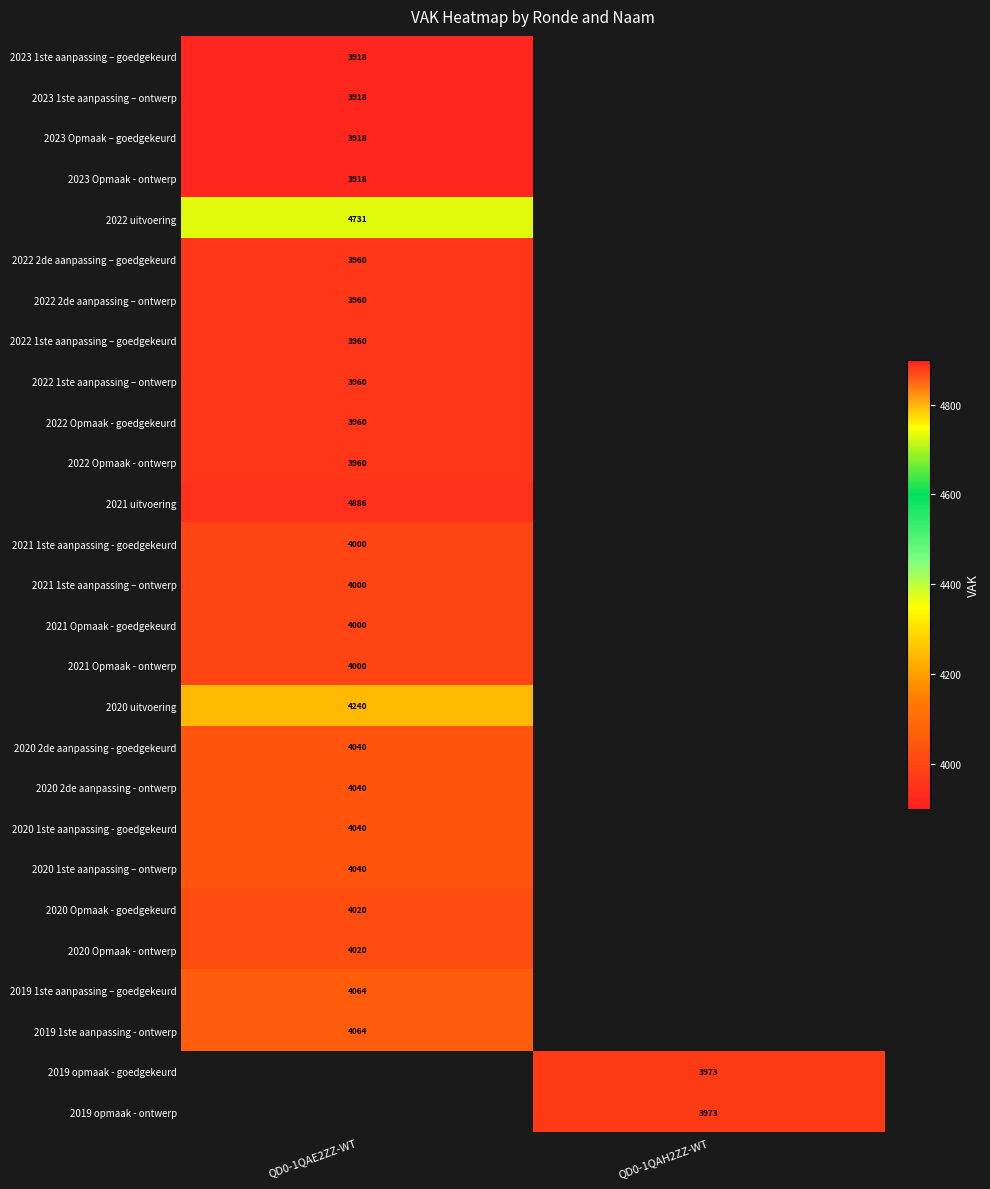

The 2020 Opmaak - ontwerp series shows 4020 at QD0-1QAE2ZZ-WT. True or false?

True